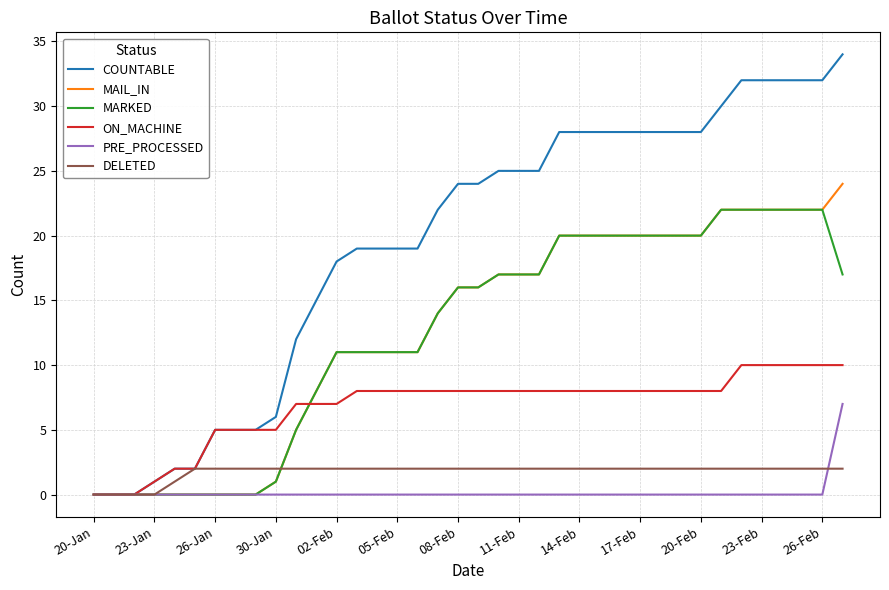

Which series has the largest total across all categories?

COUNTABLE